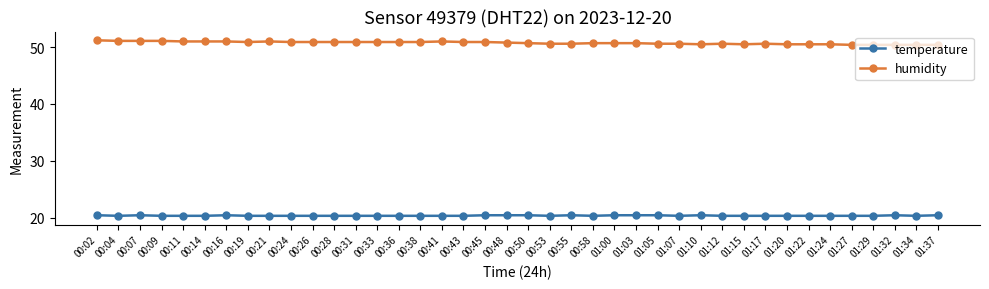

At how many categories does at least one series exceed 30?

40